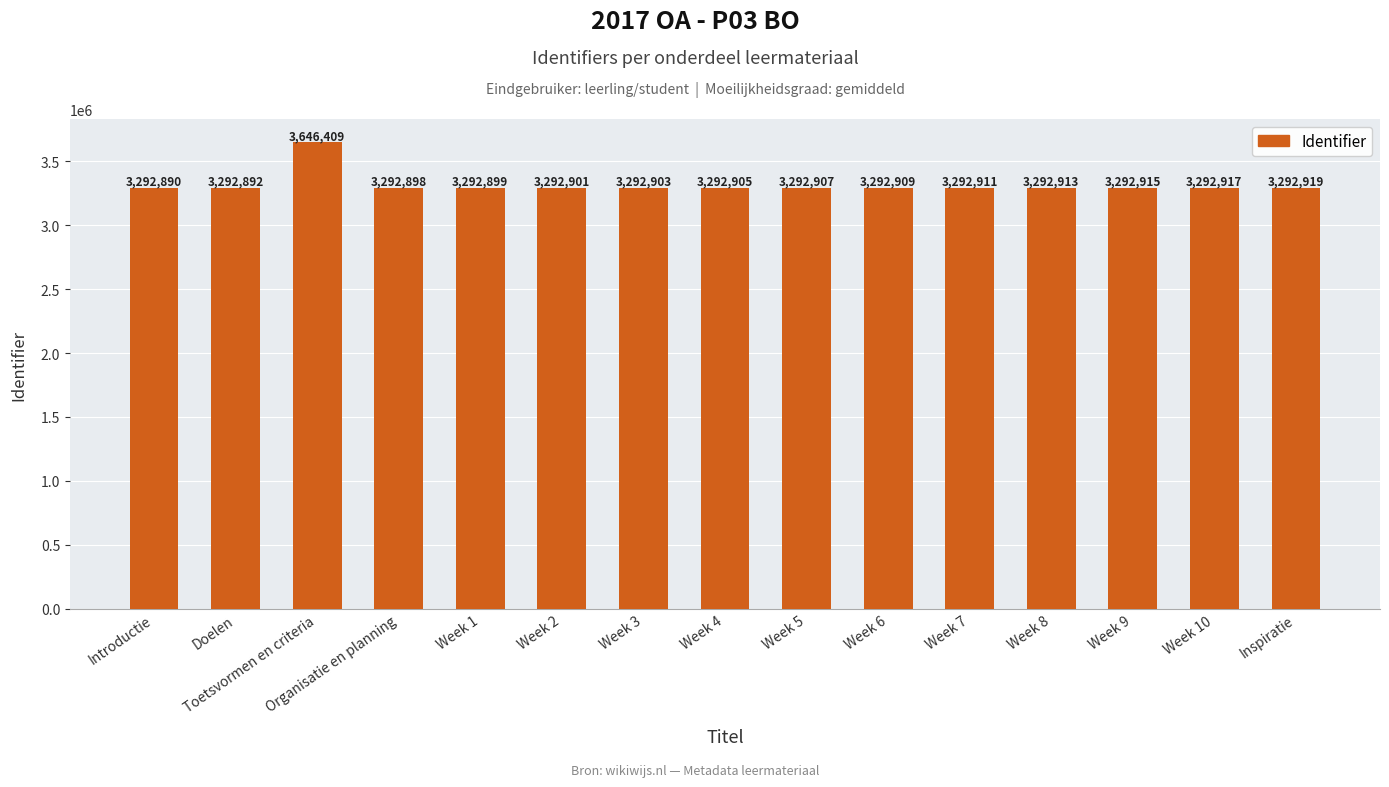

Rank the categories by value from highest to lowest.

Toetsvormen en criteria, Inspiratie, Week 10, Week 9, Week 8, Week 7, Week 6, Week 5, Week 4, Week 3, Week 2, Week 1, Organisatie en planning, Doelen, Introductie